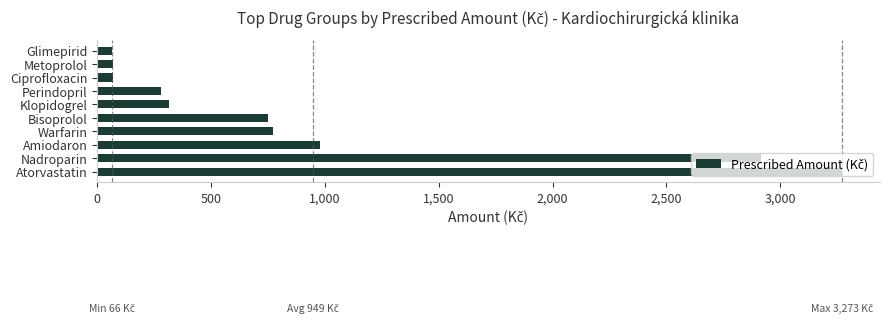

Approximately how many times larger is the value at Atorvastatin compared to Nadroparin?

1.1